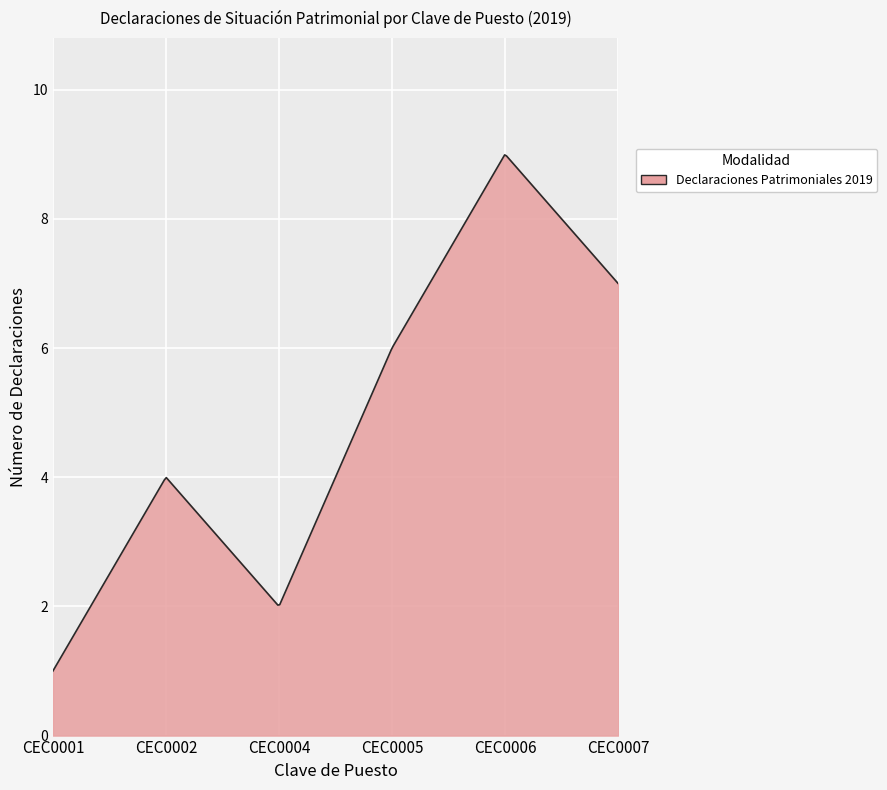

What is the difference between the maximum and minimum values?

8.0